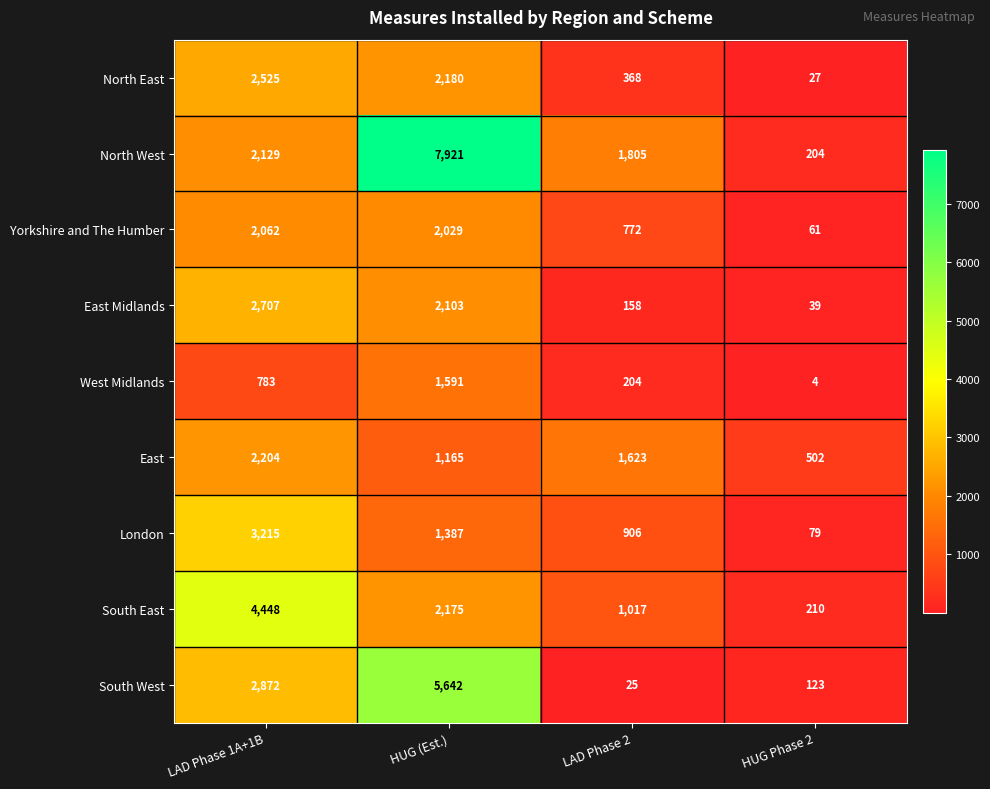

What is the difference between the second highest and second lowest values in the London series?

481